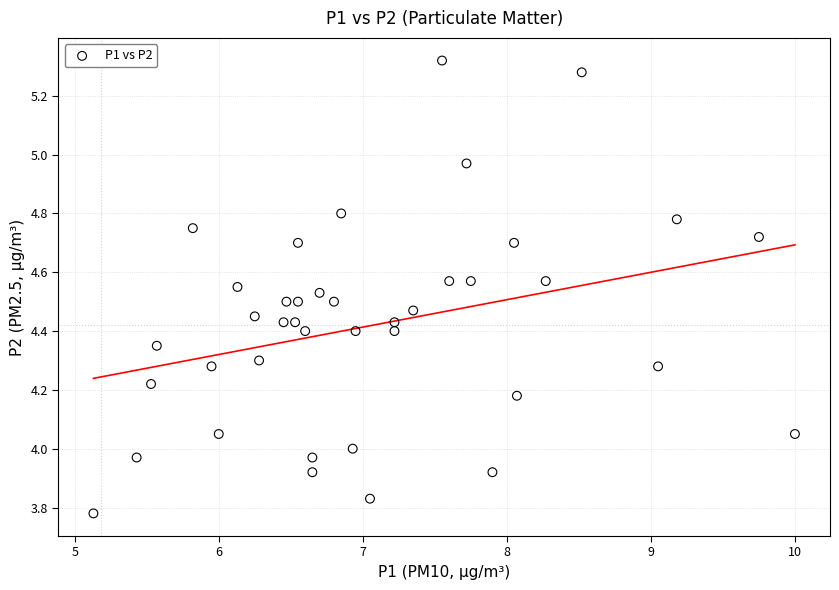

What is the range of Y values (max minus min)?

1.5